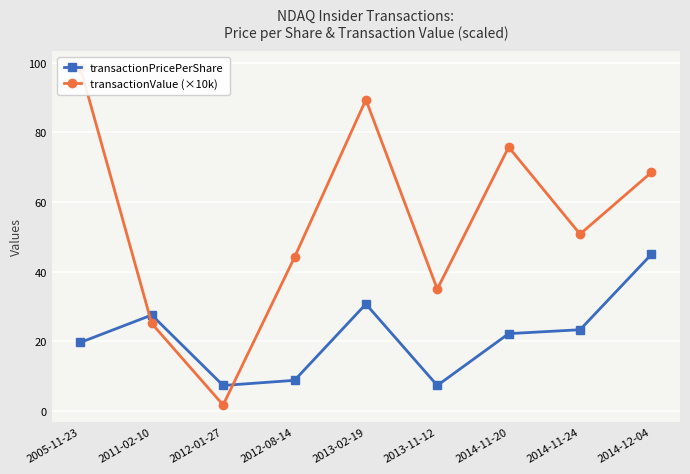

Which series has the widest spread of values?

transactionValue (×10k)